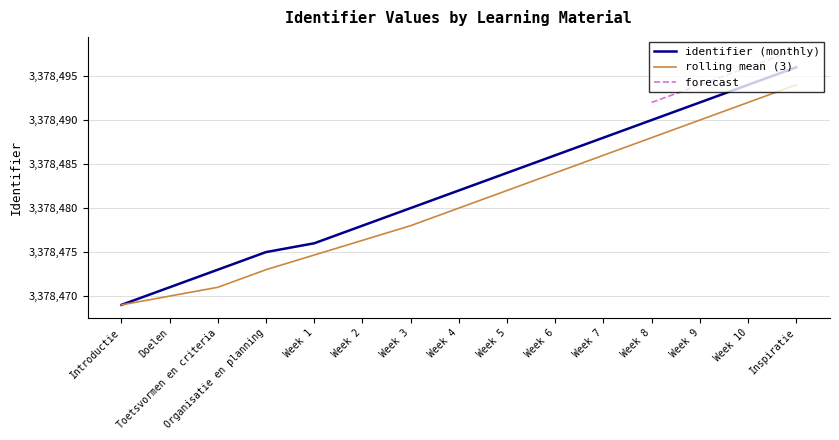

Rank the categories by value from lowest to highest.

Introductie, Doelen, Toetsvormen en criteria, Organisatie en planning, Week 1, Week 2, Week 3, Week 4, Week 5, Week 6, Week 7, Week 8, Week 9, Week 10, Inspiratie